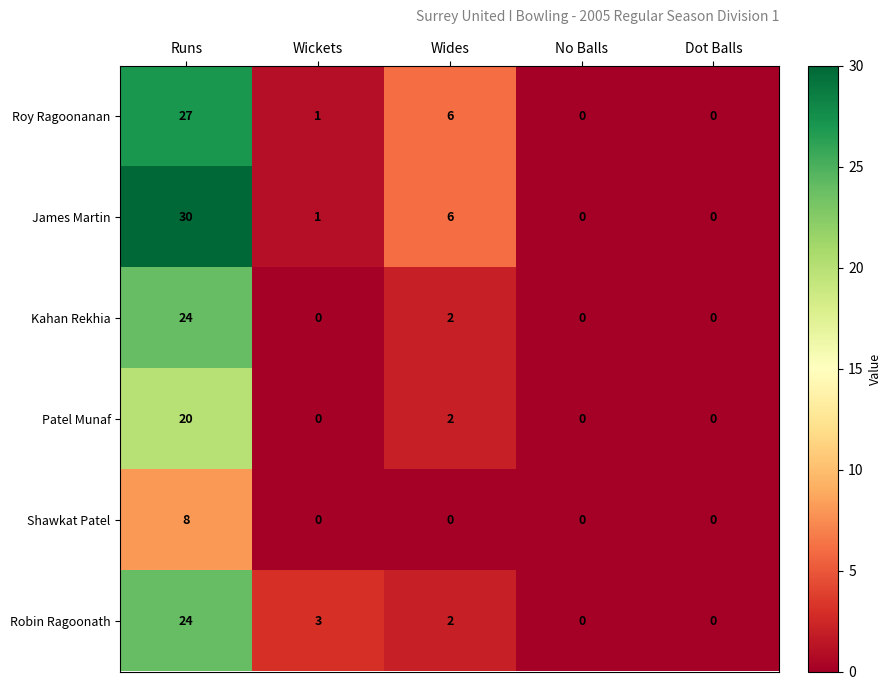

What is the highest value of the Robin Ragoonath series?

24